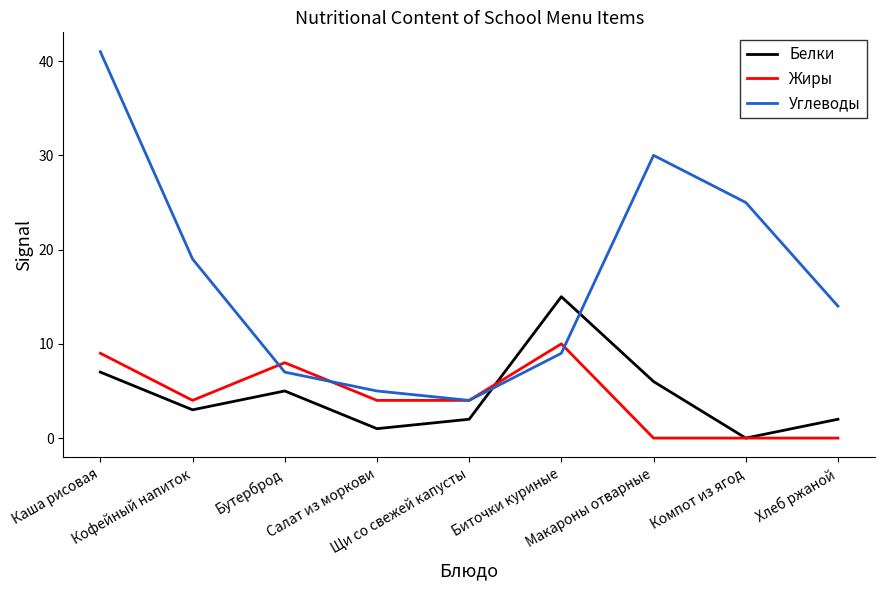

What is the difference between the maximum and minimum values in the Жиры series?

10